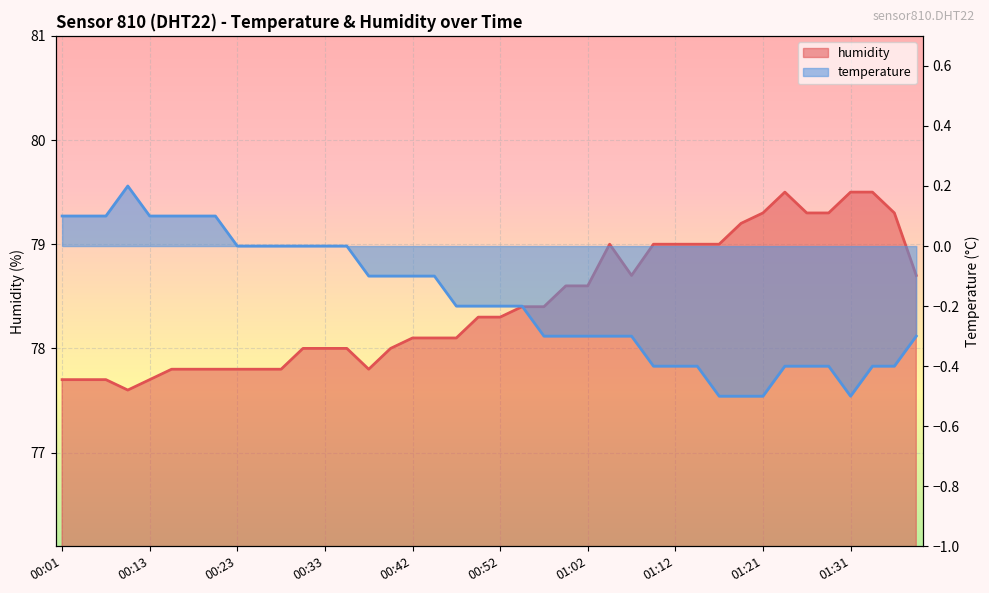

How many interior local valleys does the humidity series have?

3